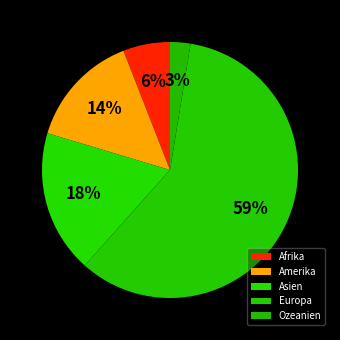

What percentage do Amerika and Afrika together represent?

20.4%